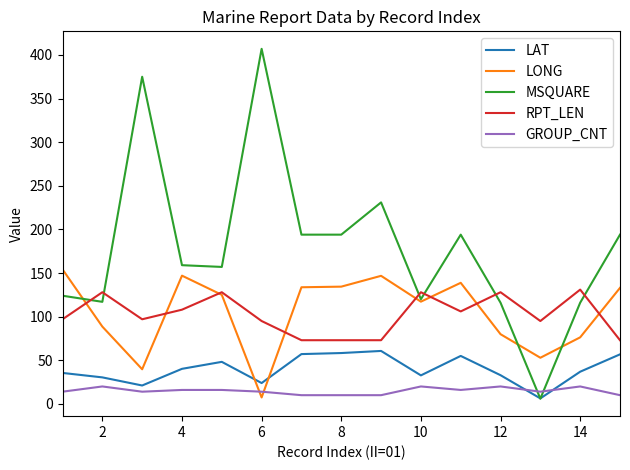

What is the greatest value displayed?

407.0